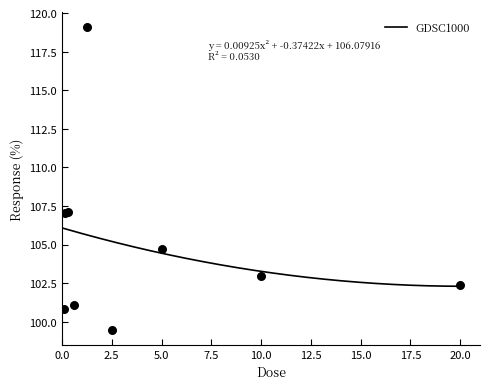

What is the change in value from 0.078125 to 5.0?

+3.9